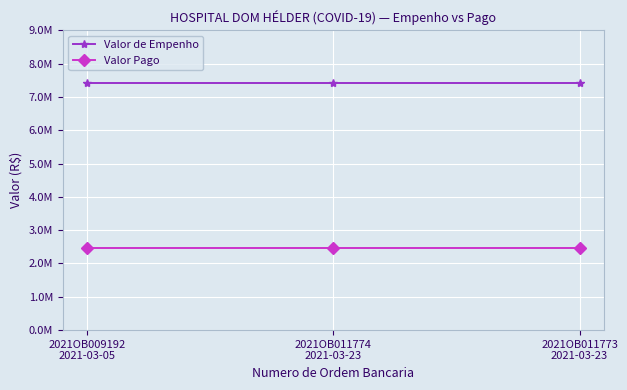

Rank the series by their average value, from lowest to highest.

Valor Pago, Valor de Empenho